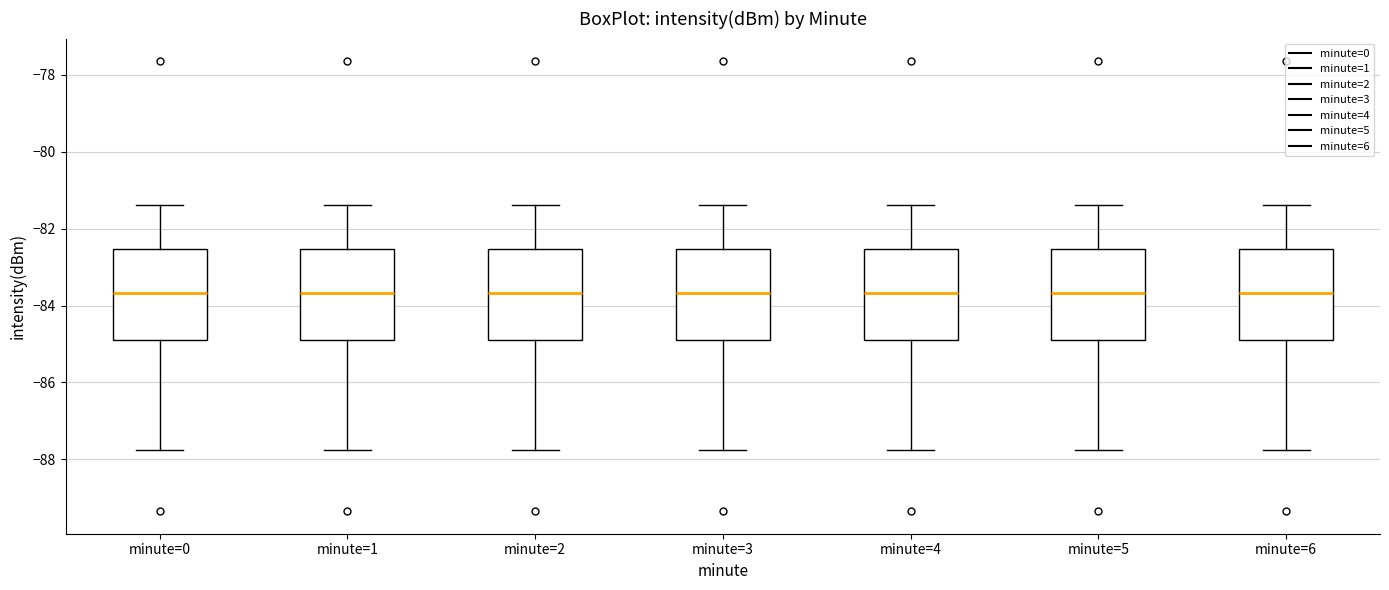

Where does the median line of the box for minute=1 sit on the y-axis? The values are not printed on the chart, so give them approximately, as read against the axis.

-83.6